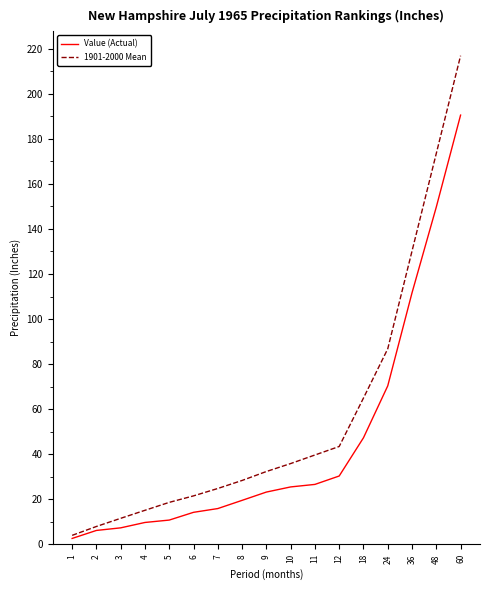

Which series has the widest spread of values?

1901-2000 Mean